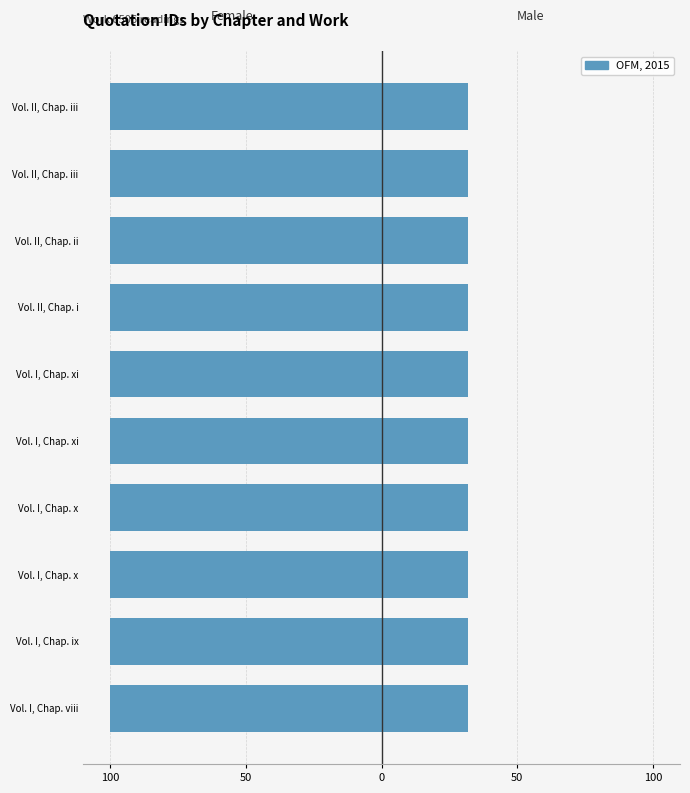

Between 50 and 50, which series saw the biggest shift?

Female